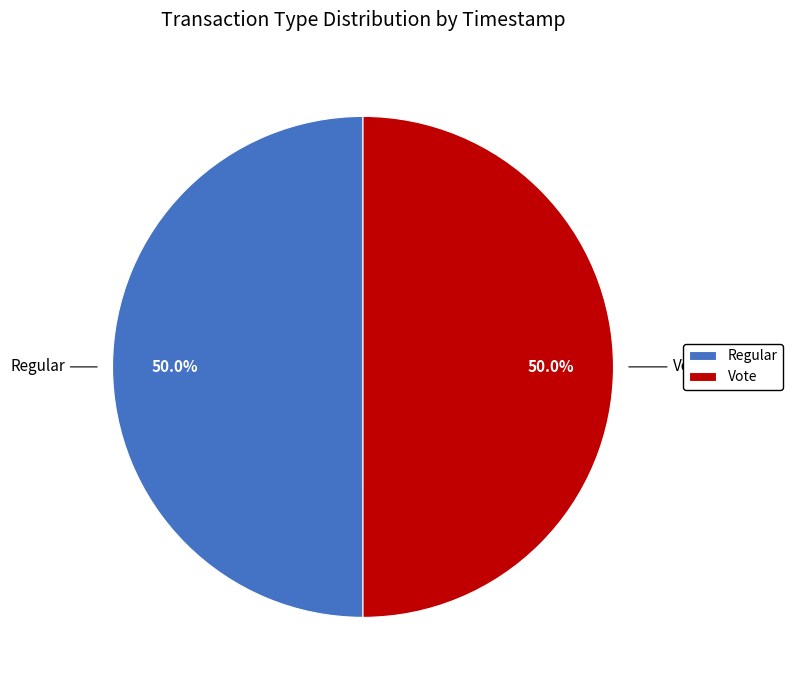

How many slices are in this pie chart?

2